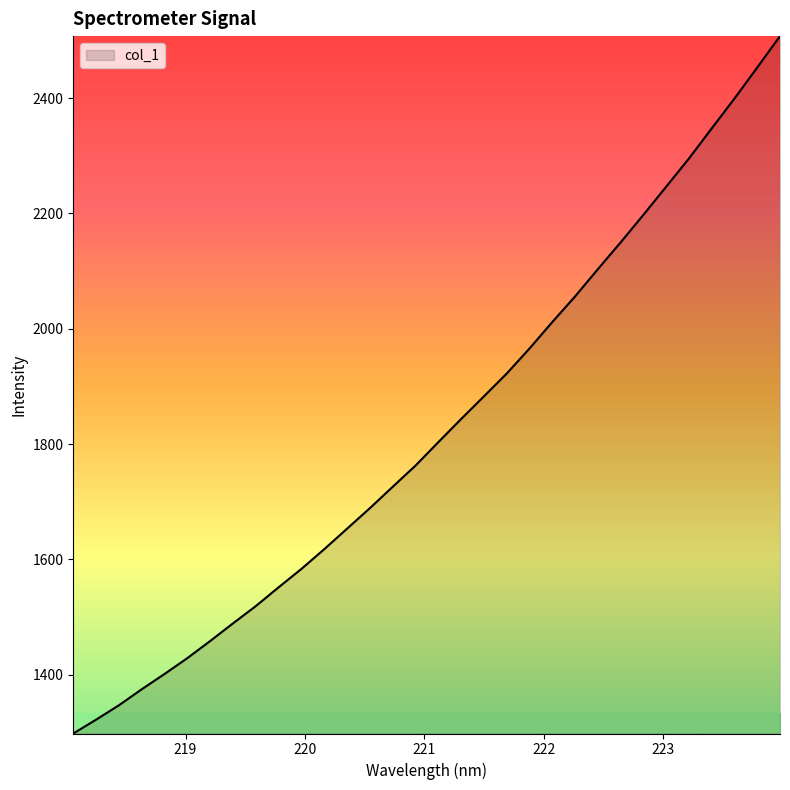

What is the greatest value displayed?

2507.8